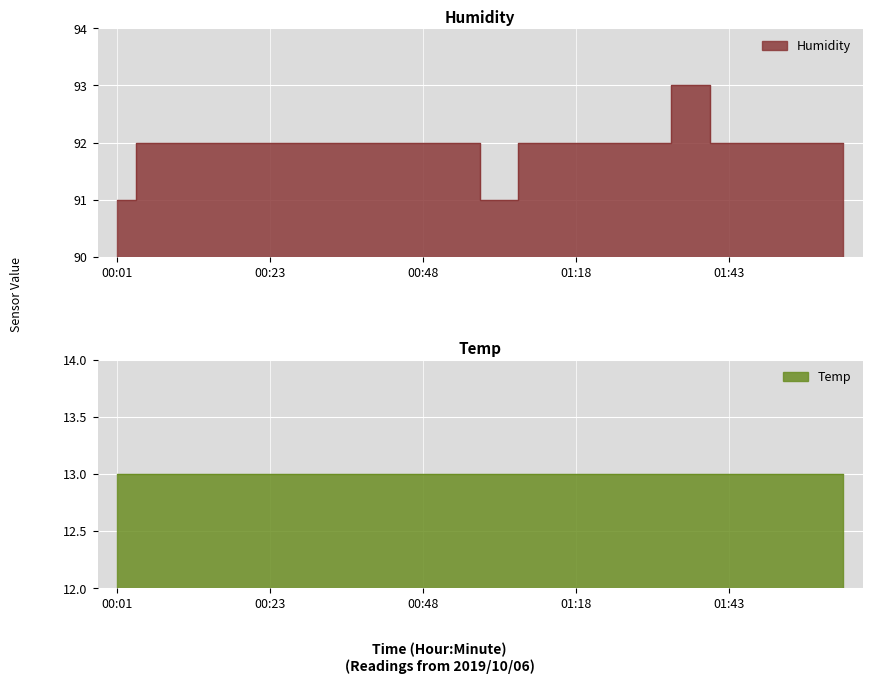

The chart shows a value of 58 at 00:13. True or false?

False